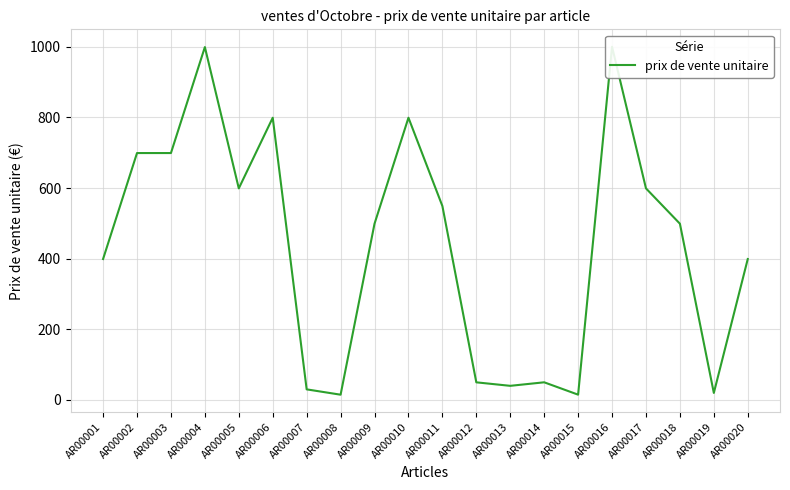

What is the difference between the maximum and minimum values?

985.1